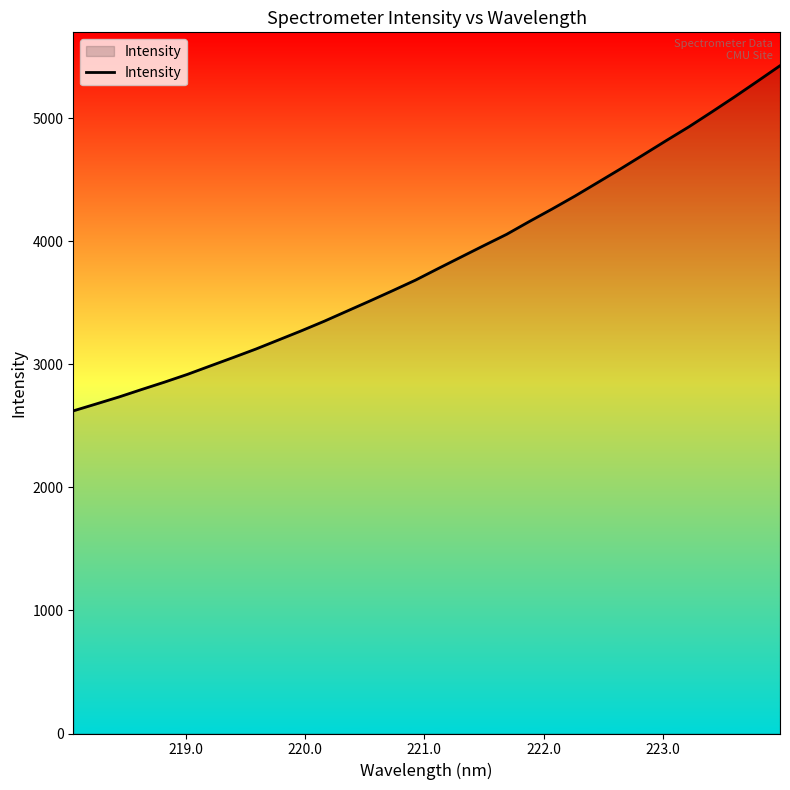

What is the minimum value shown in the chart?

2622.3